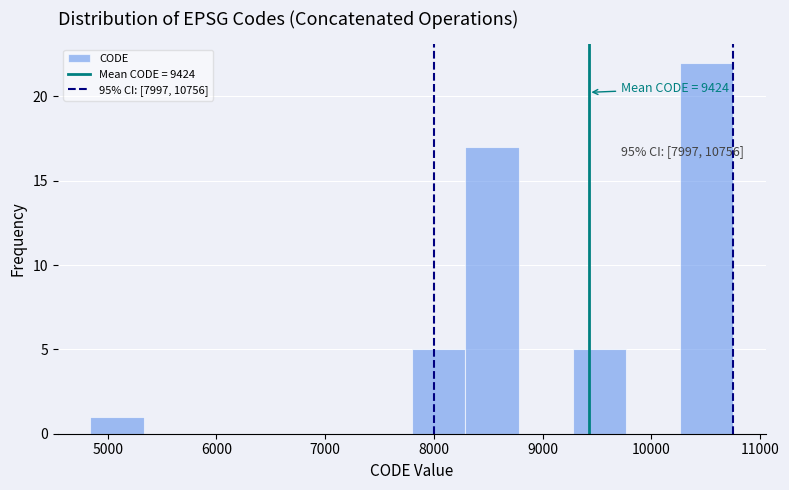

Over which range of the x-axis is the bar tallest?

10300 to 10800